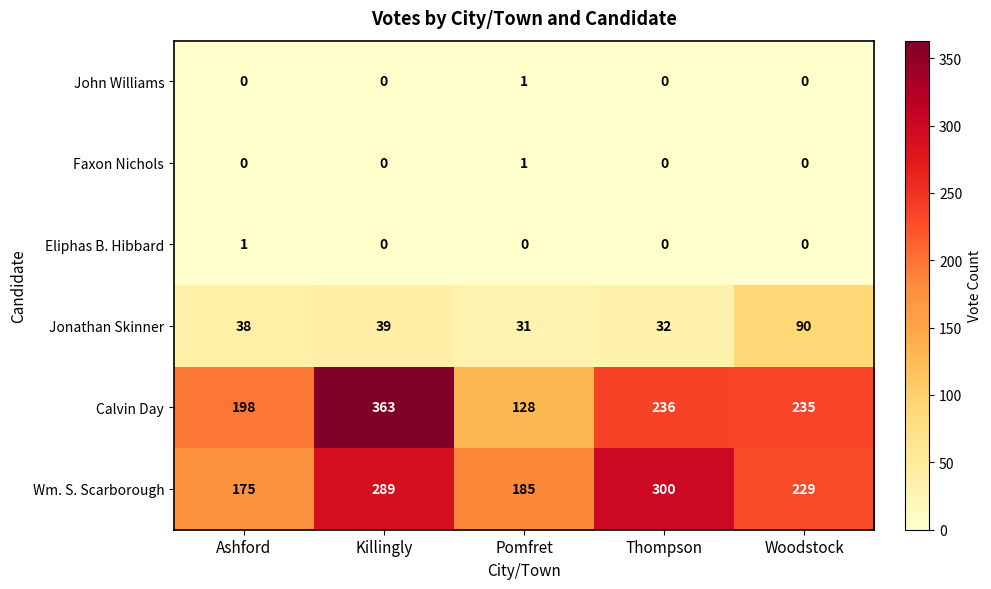

Reading right to left, extract all data points from this chart.

John Williams: 0	0	1	0	0
Faxon Nichols: 0	0	1	0	0
Eliphas B. Hibbard: 0	0	0	0	1
Jonathan Skinner: 90	32	31	39	38
Calvin Day: 235	236	128	363	198
Wm. S. Scarborough: 229	300	185	289	175